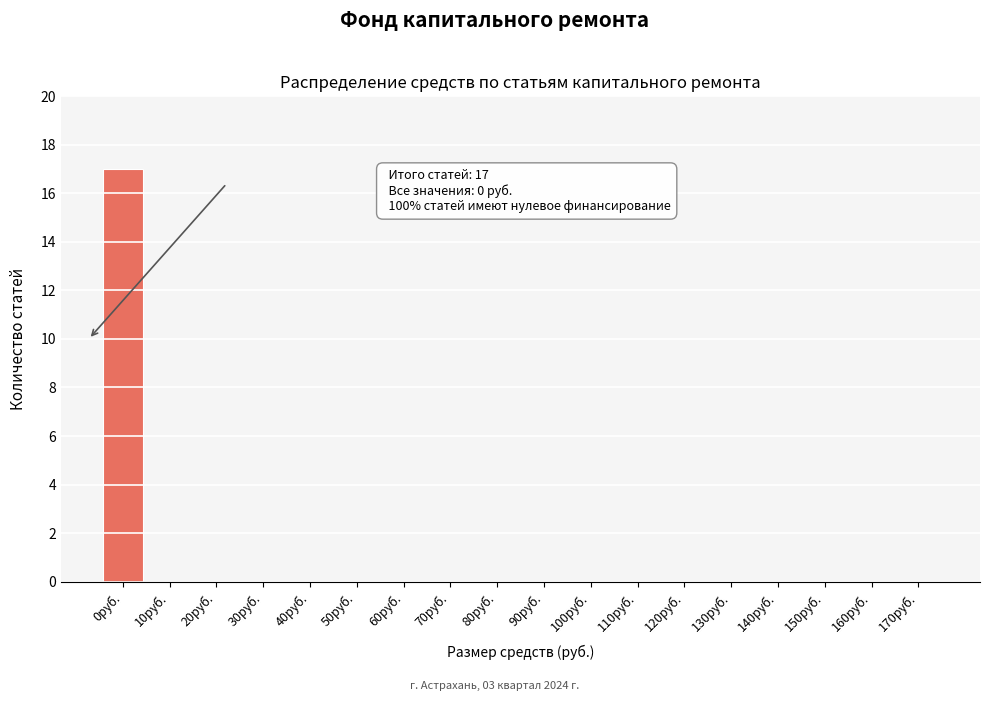

Reading left to right, what are all the values shown in this chart?

0руб.=17	10руб.=0	20руб.=0	30руб.=0	40руб.=0	50руб.=0	60руб.=0	70руб.=0	80руб.=0	90руб.=0	100руб.=0	110руб.=0	120руб.=0	130руб.=0	140руб.=0	150руб.=0	160руб.=0	170руб.=0